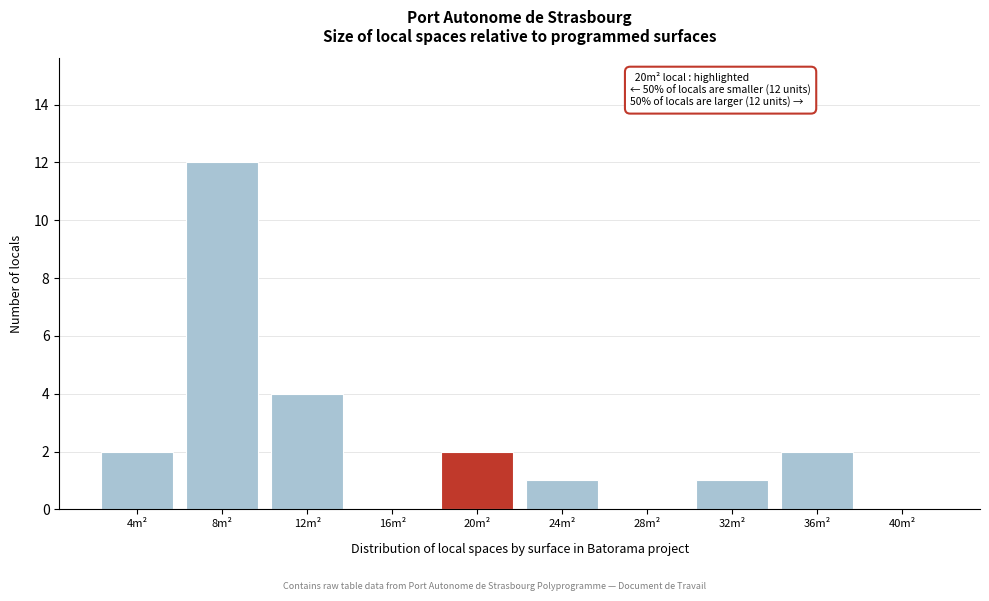

Reading left to right, what are all the values shown in this chart?

4m²=2	8m²=12	12m²=4	16m²=0	20m²=2	24m²=1	28m²=0	32m²=1	36m²=2	40m²=0